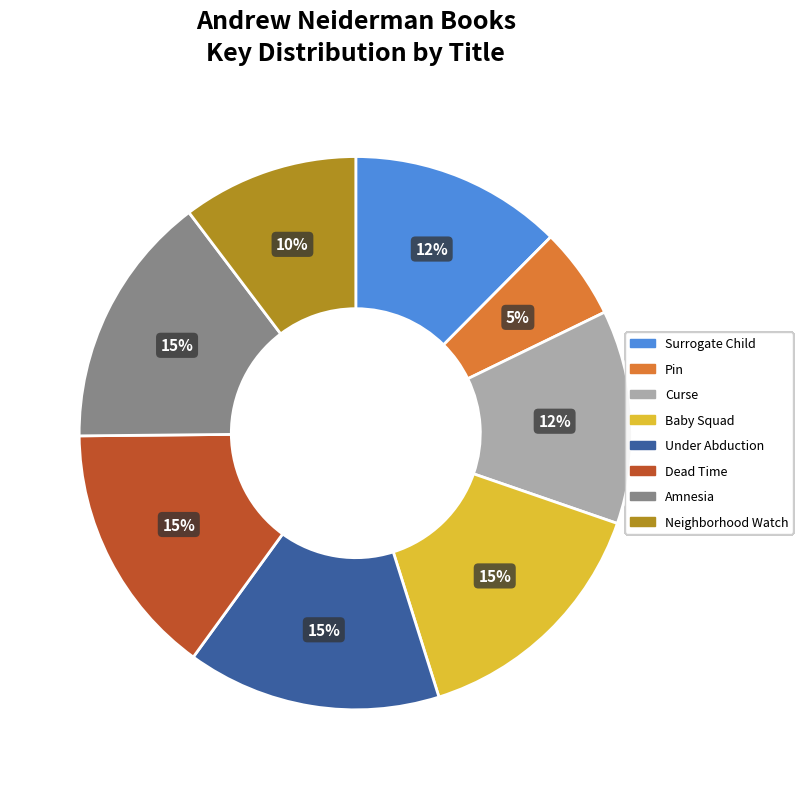

The Under Abduction slice represents 24% of the pie. True or false?

False